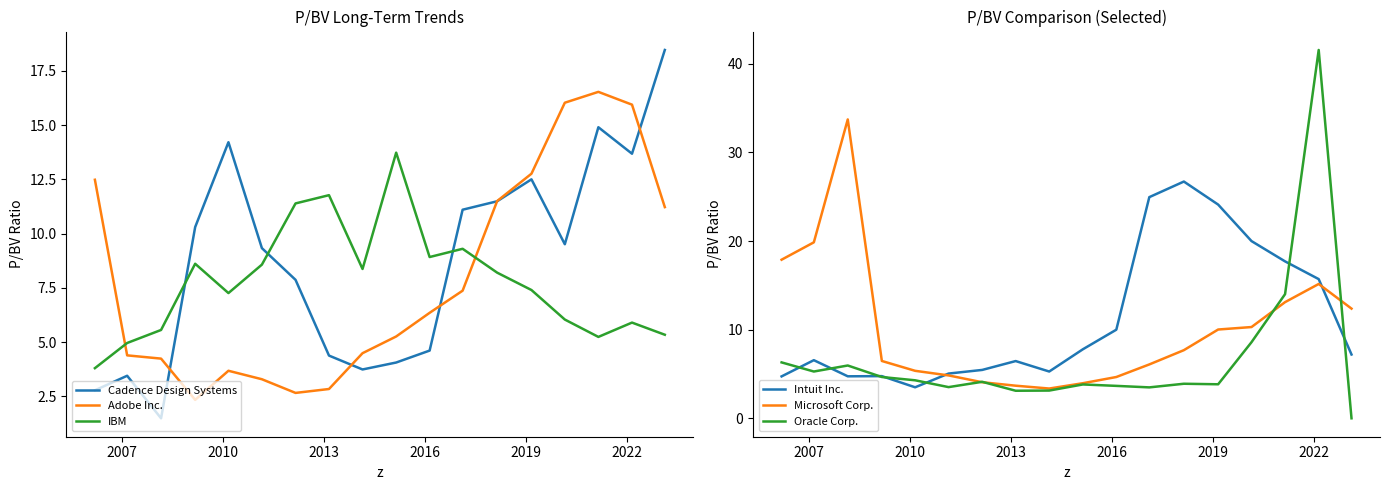

What is the lowest value of the Adobe Inc. series?

2.3